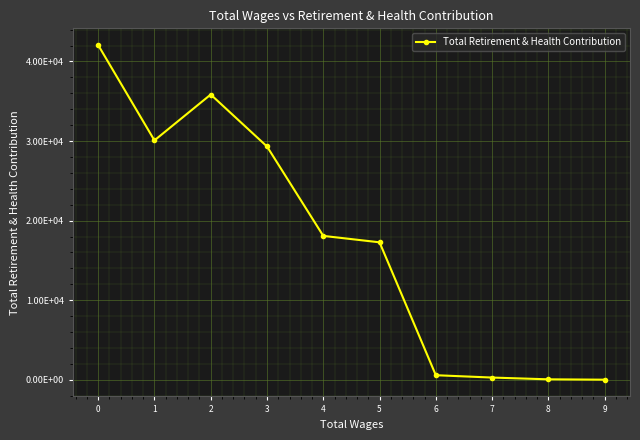

True or false: the data shows 29 at 8.

False